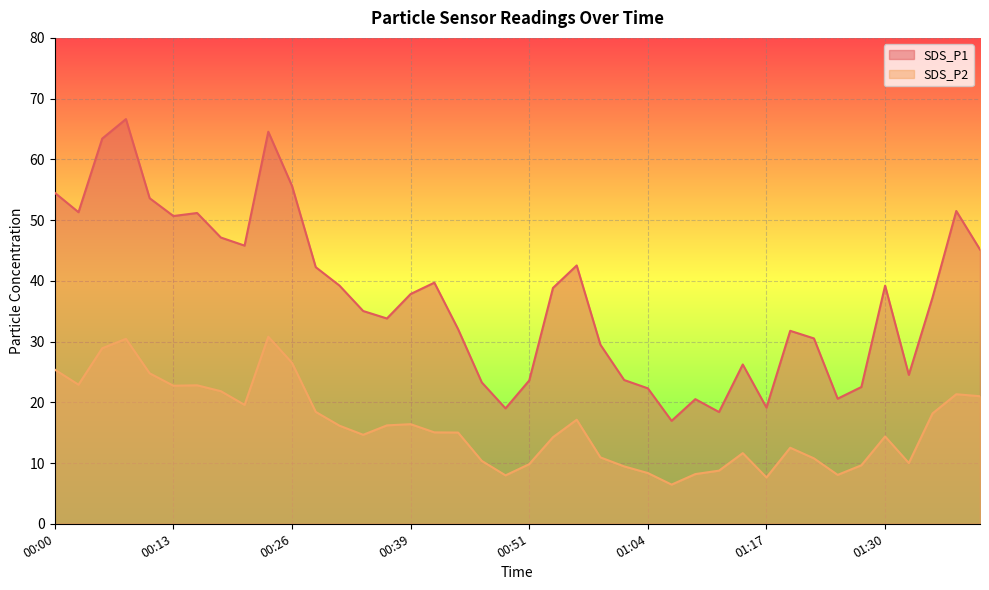

What is the highest value of the SDS_P2 series?

30.8